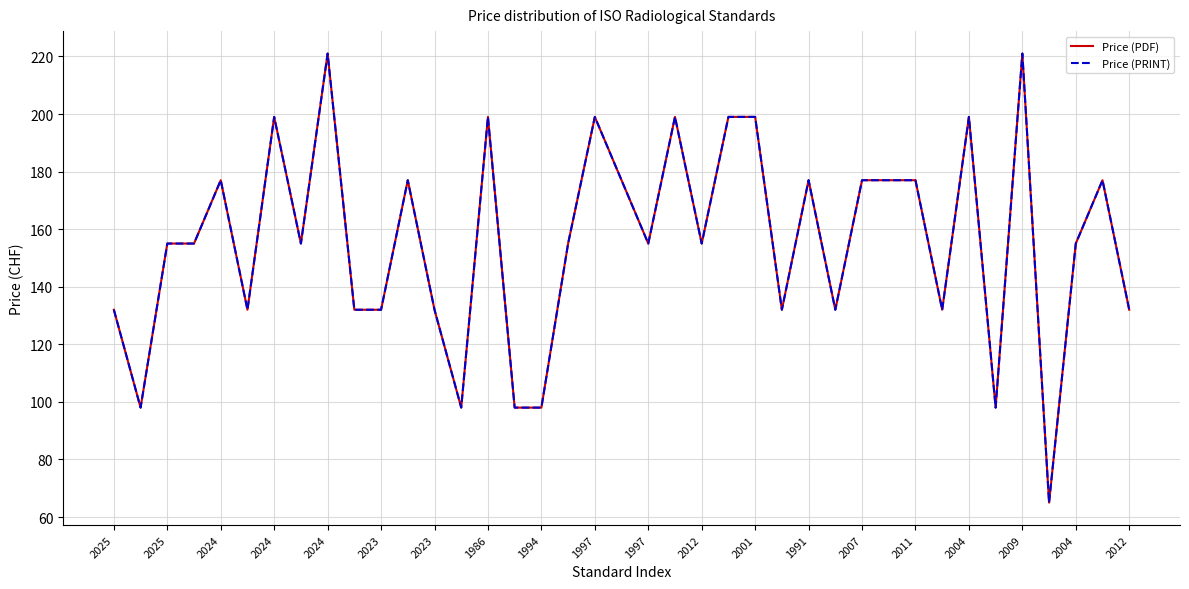

At which label does Price (PDF) first exceed 155?

2024